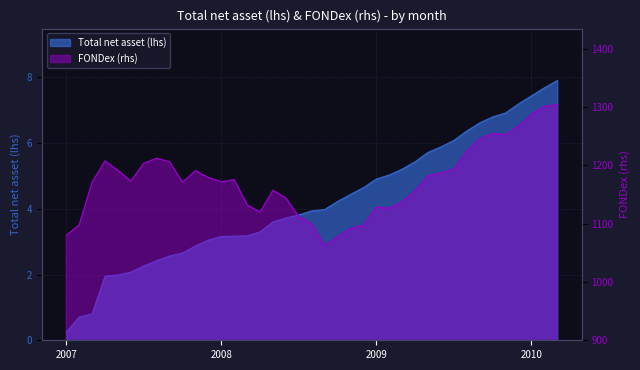

What is the total value across all series at 2010-3?

1312.2